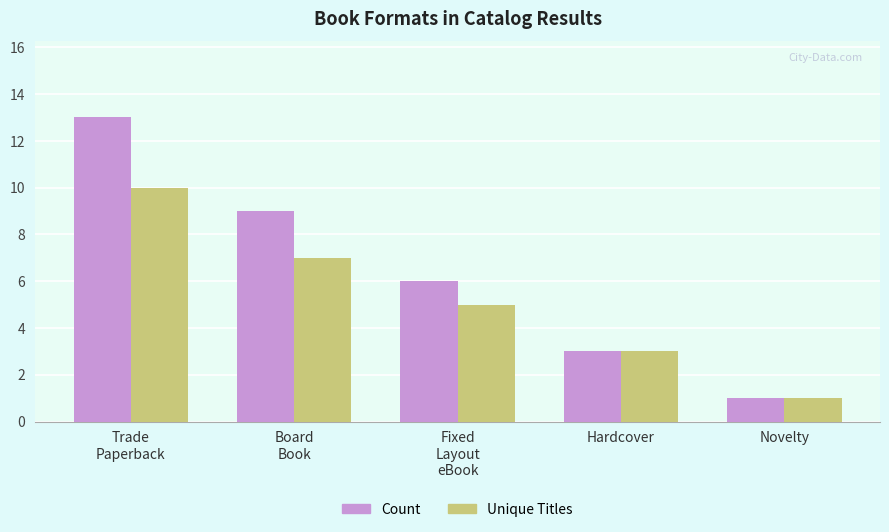

Which series has the largest range (max minus min)?

Count